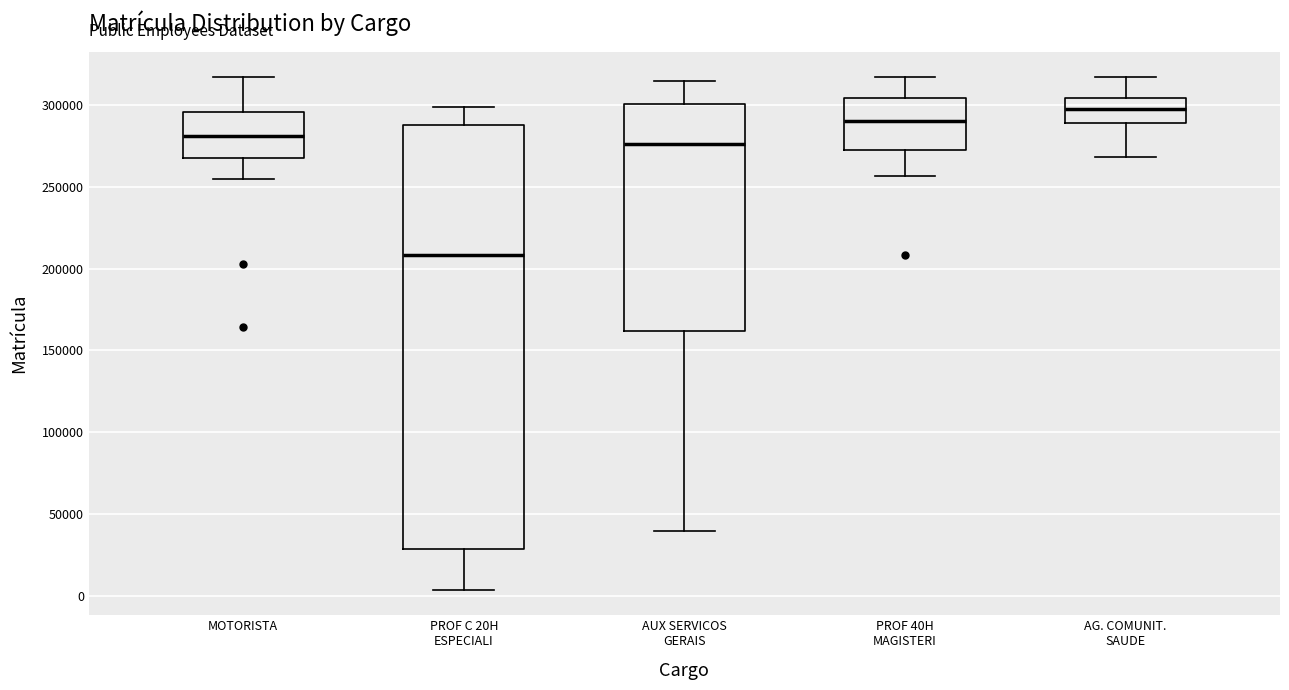

Which box's median line is the highest?

AG. COMUNIT. SAUDE